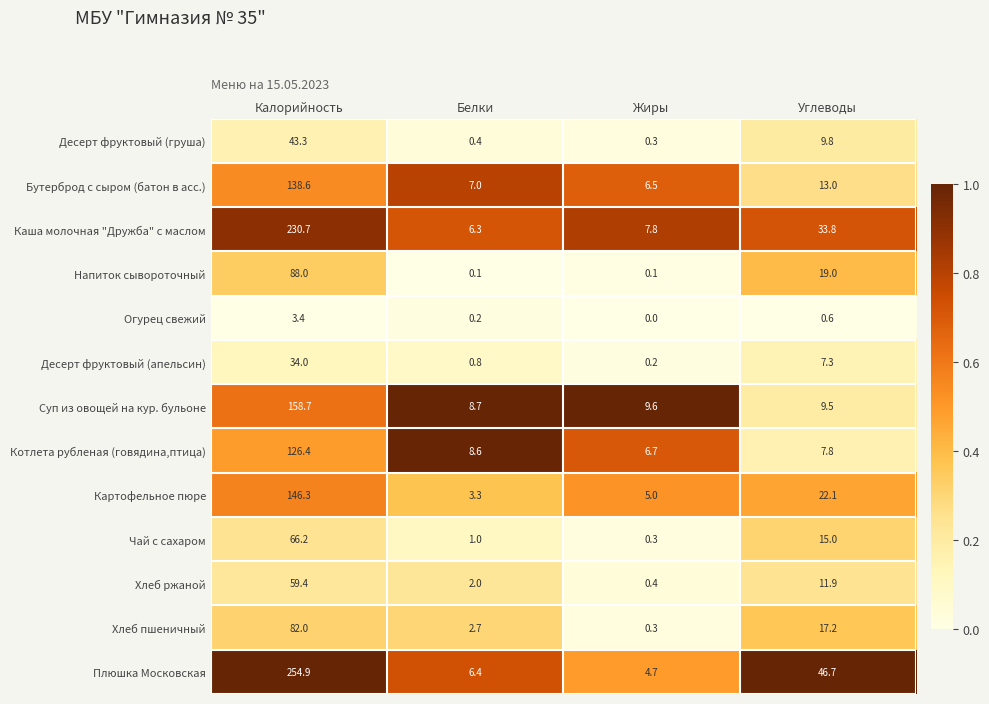

Which series has the largest range (max minus min)?

Плюшка Московская